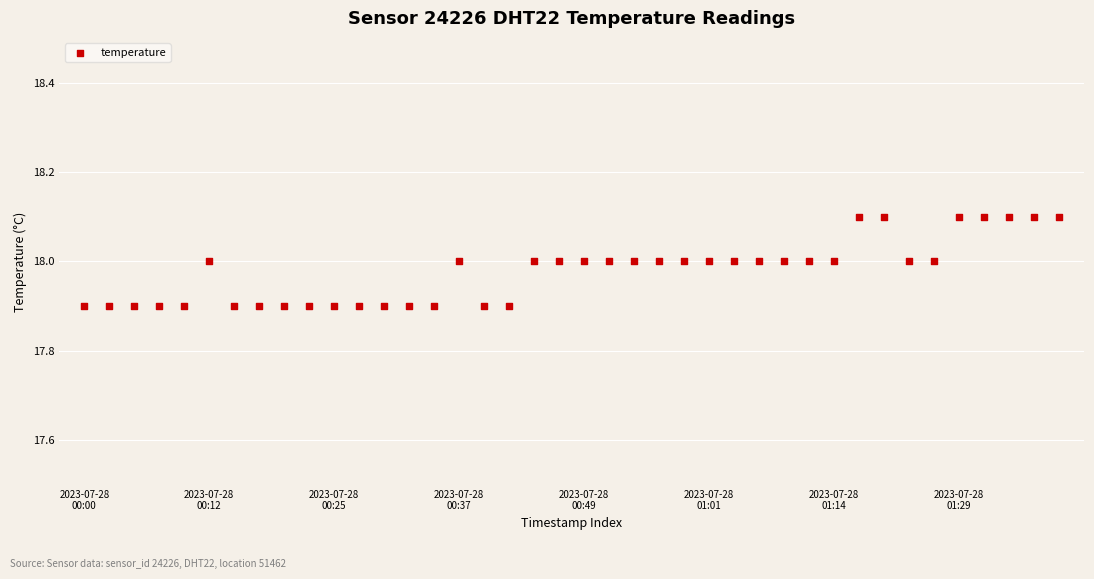

How many data points are displayed?

40